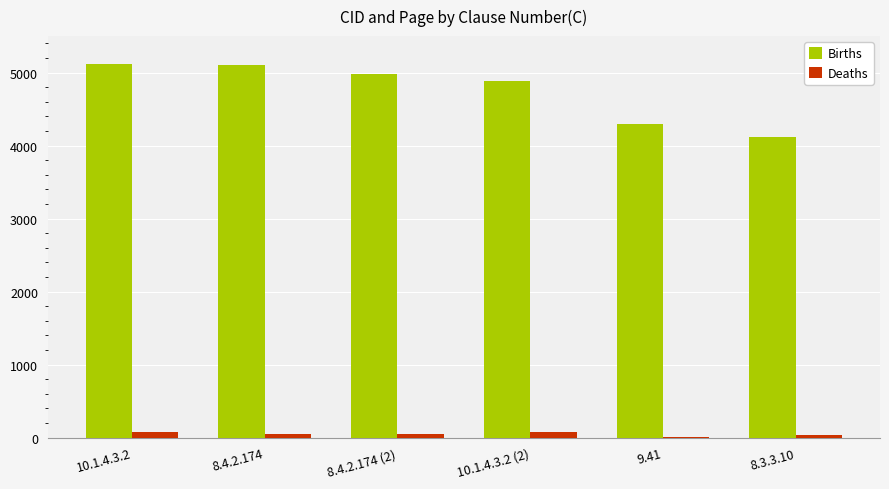

Are the bars horizontal?

No